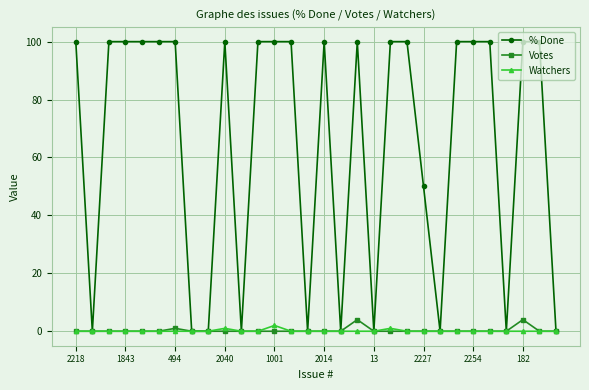

At how many categories does at least one series exceed 19?

20